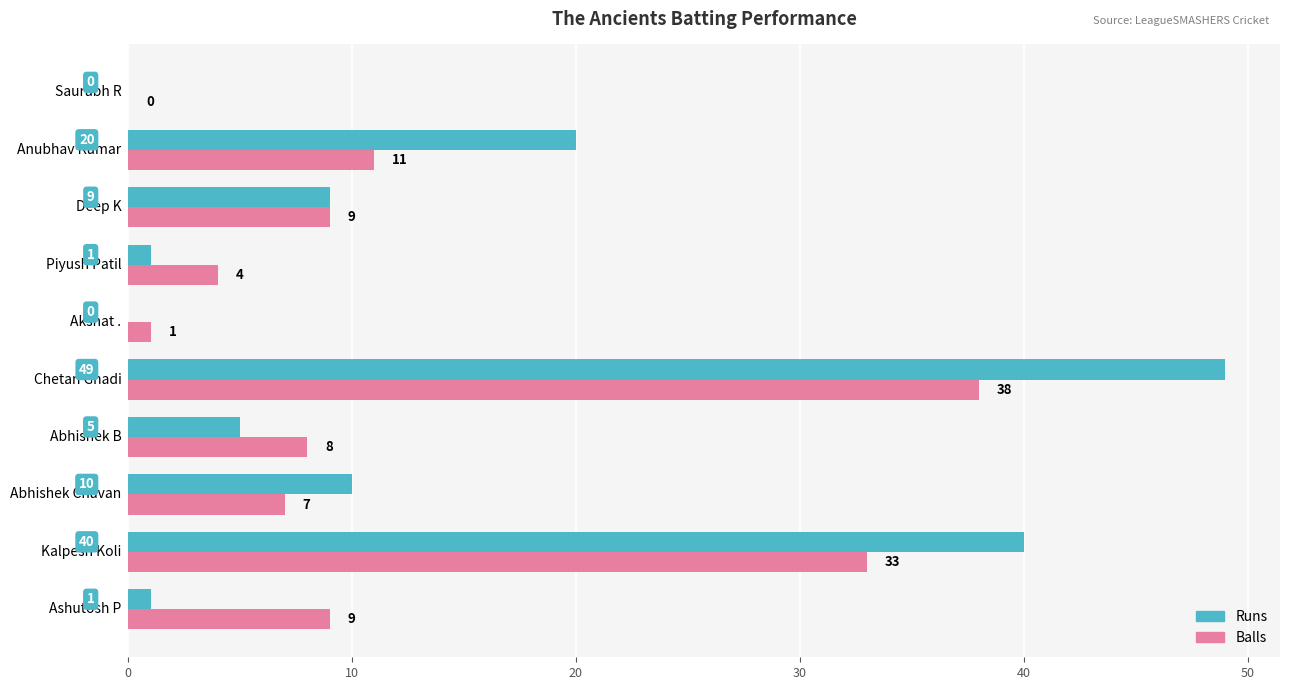

What is the average value of the Runs series?

14